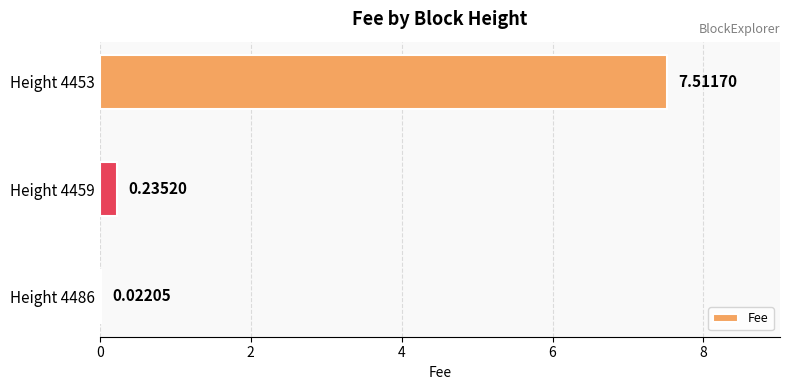

What is the change in value from Height 4459 to Height 4453?

+7.3